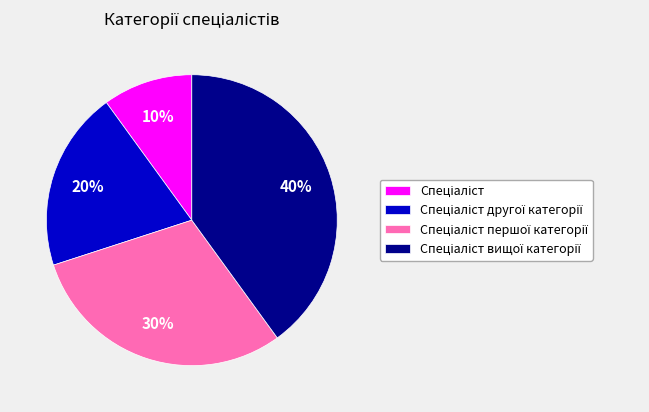

Is there any slice that represents more than half of the pie?

No